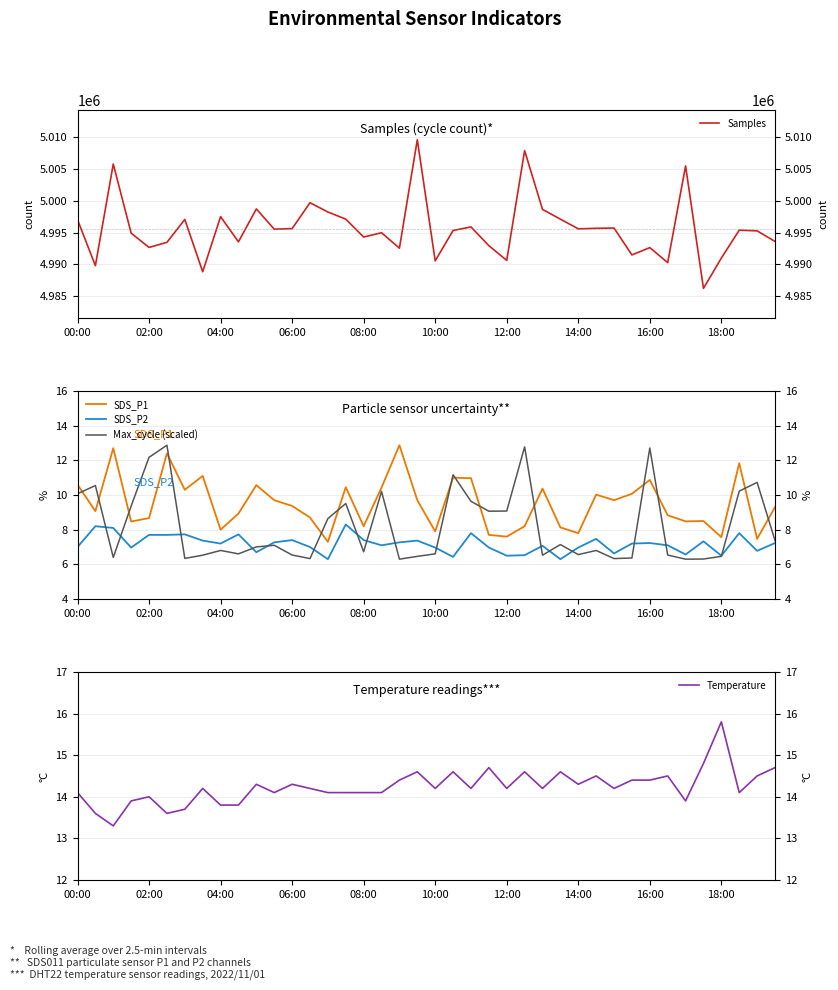

Does the chart have visible grid lines?

Yes